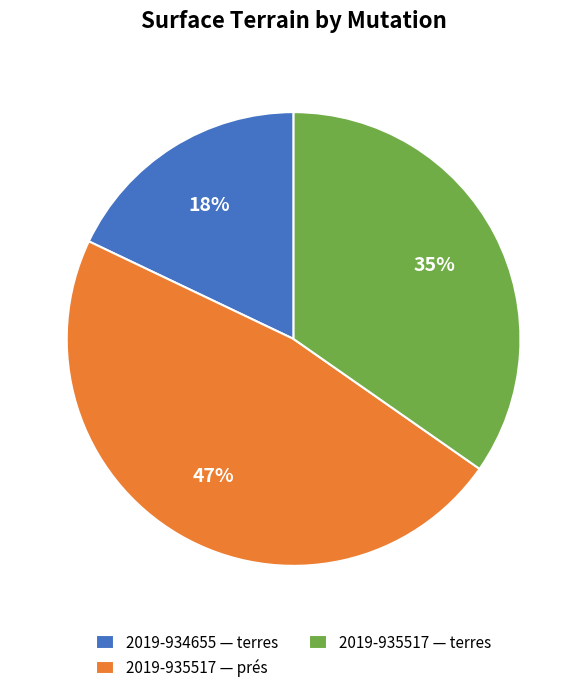

What is the largest slice in the pie chart?

2019-935517 — prés